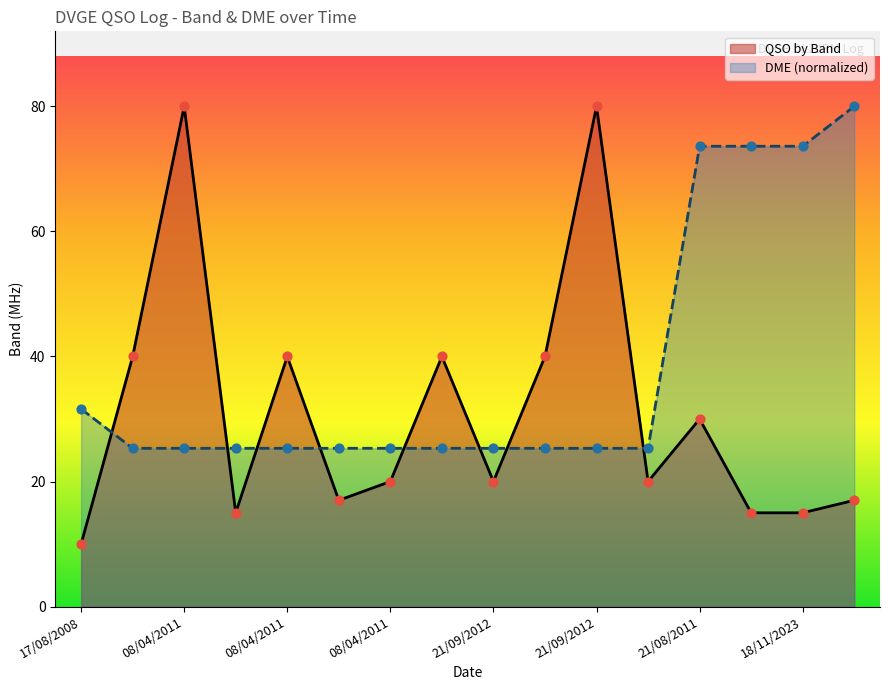

At which category is the sum across all series the highest?

08/04/2011